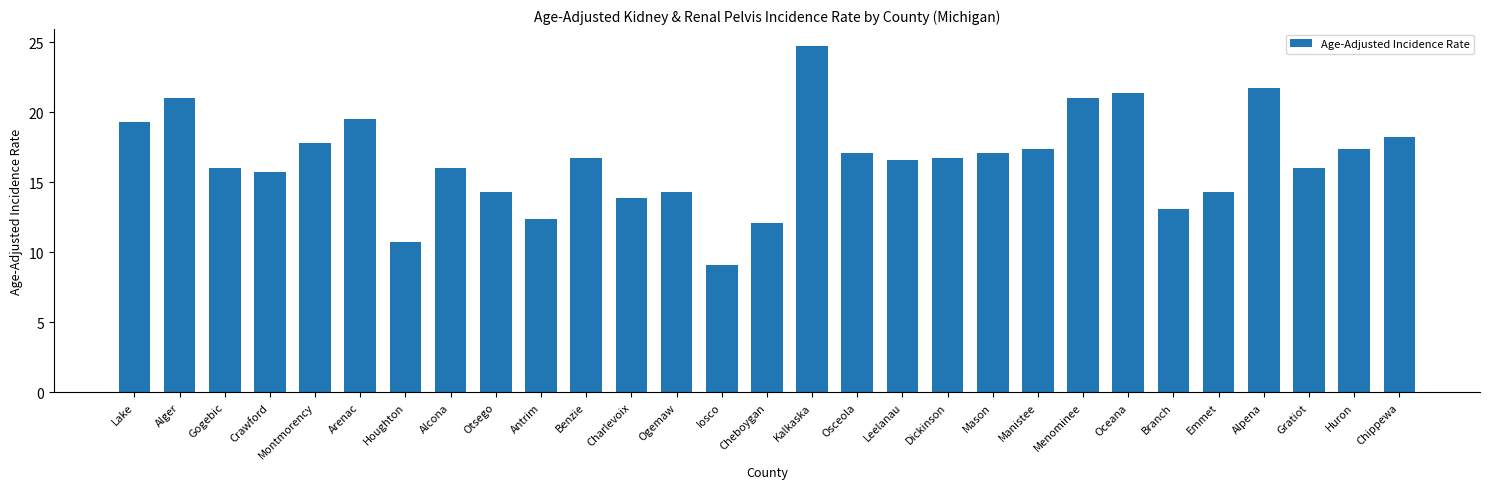

What position from the right is Antrim?

20